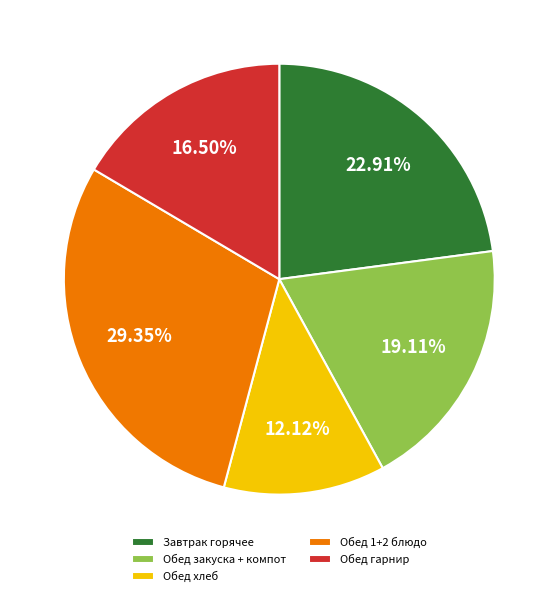

Does any single category account for the majority?

No